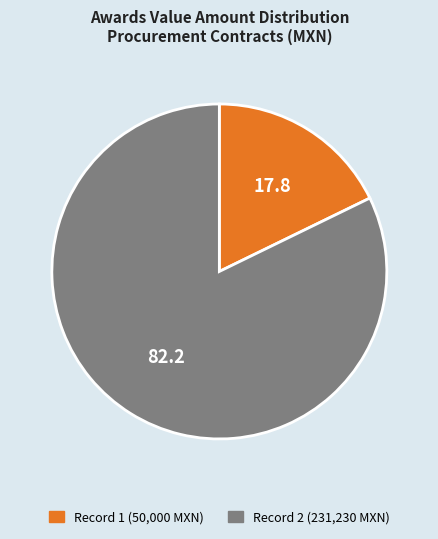

What is the ratio of the value at Record 2 (231,230 MXN) to the value at Record 1 (50,000 MXN)?

4.6